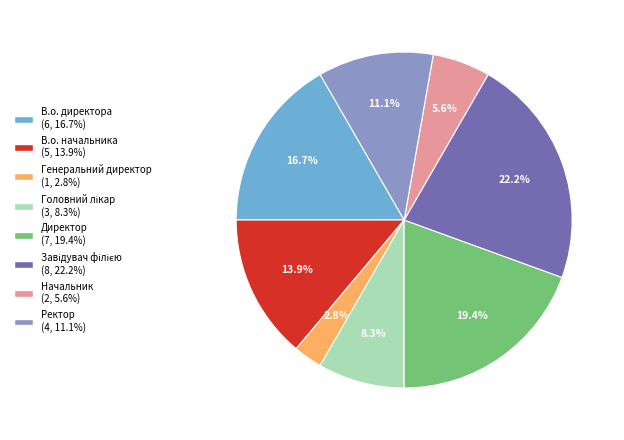

Is the sum of В.о. директора and В.о. начальника greater than half?

No